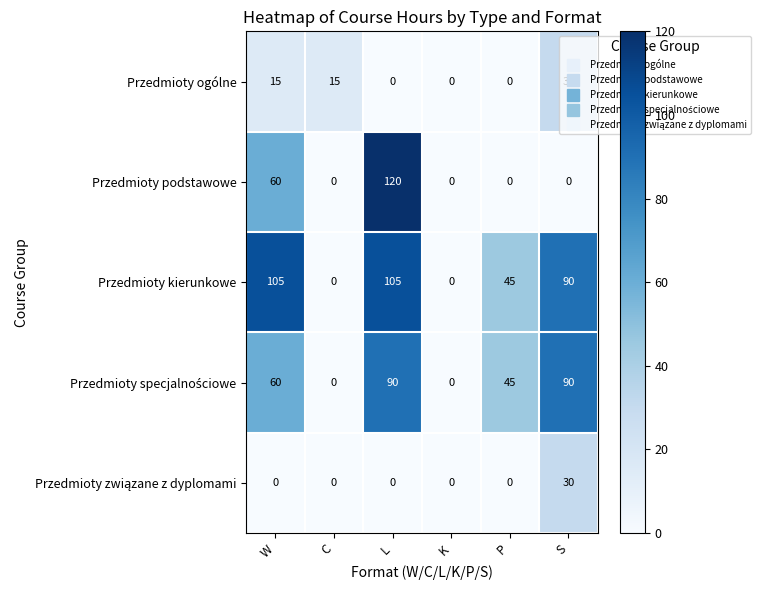

The value of Przedmioty ogólne at P is 0. True or false?

True